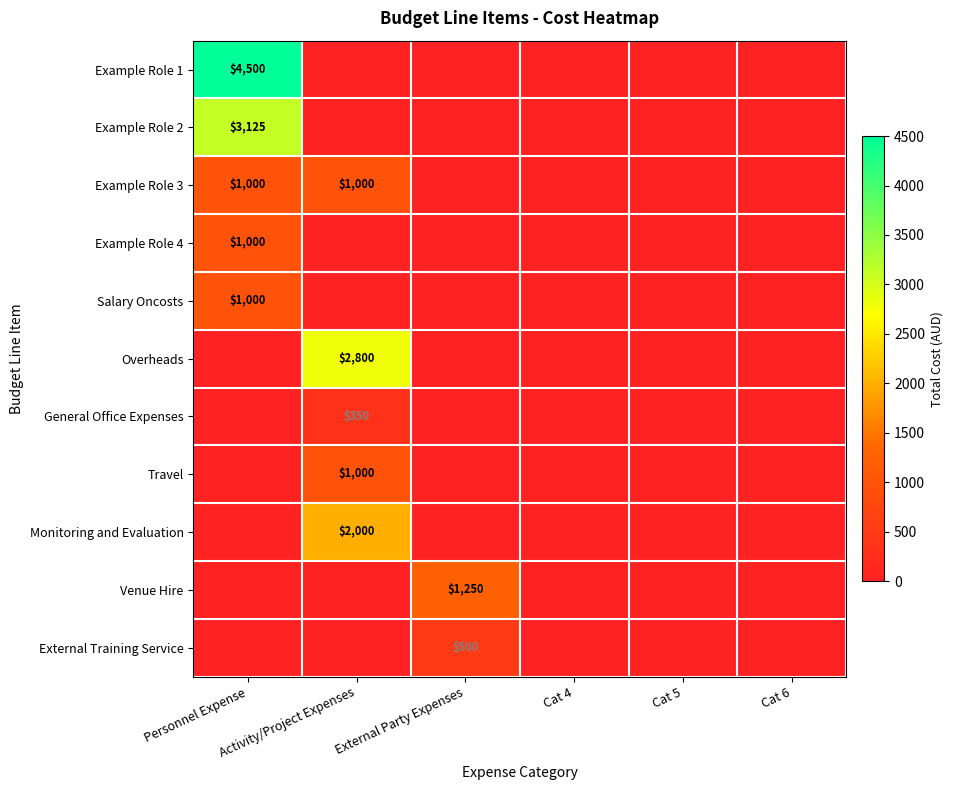

The value of Travel at Activity/Project Expenses is 1000. True or false?

True